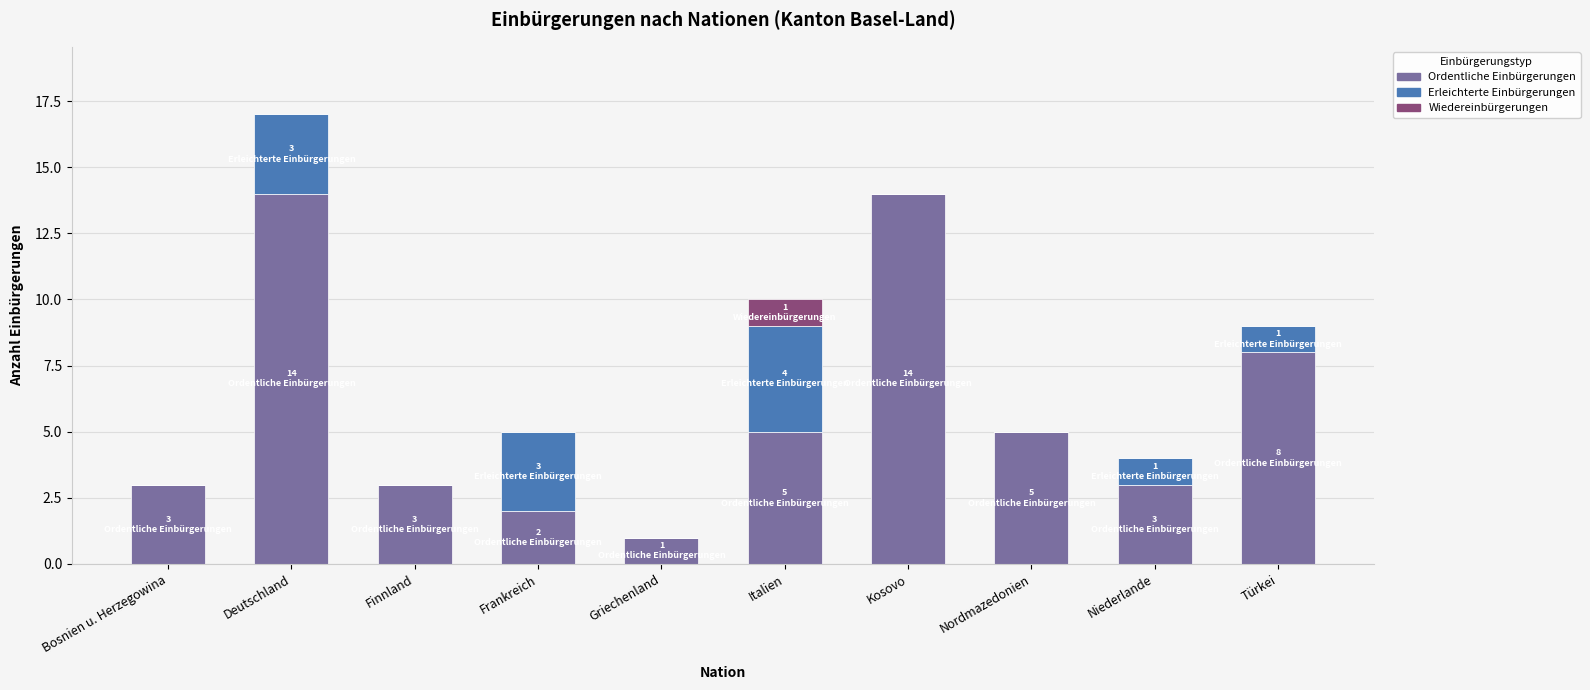

The Ordentliche Einbürgerungen series shows 14 at Deutschland. True or false?

True